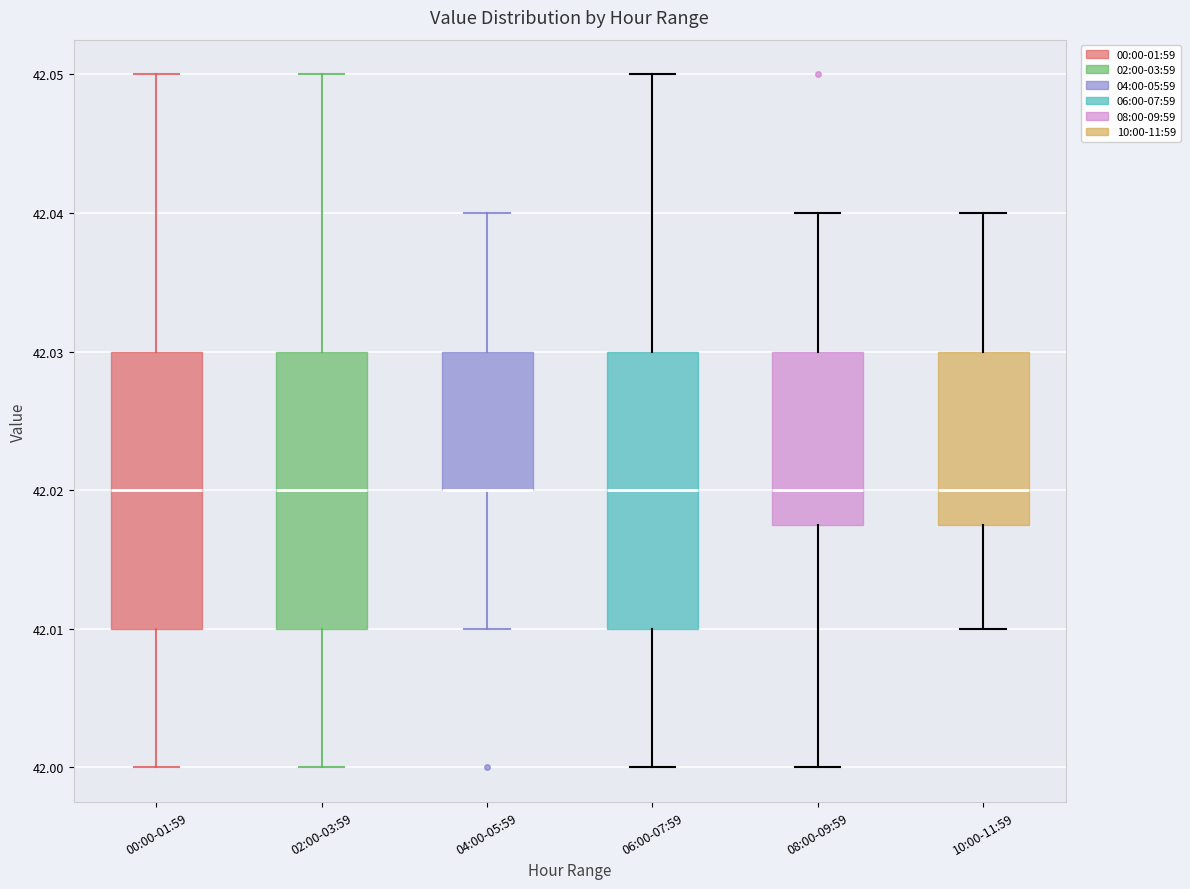

Where does the lower whisker of the box for 06:00-07:59 end on the y-axis? The values are not printed on the chart, so give them approximately, as read against the axis.

42.000